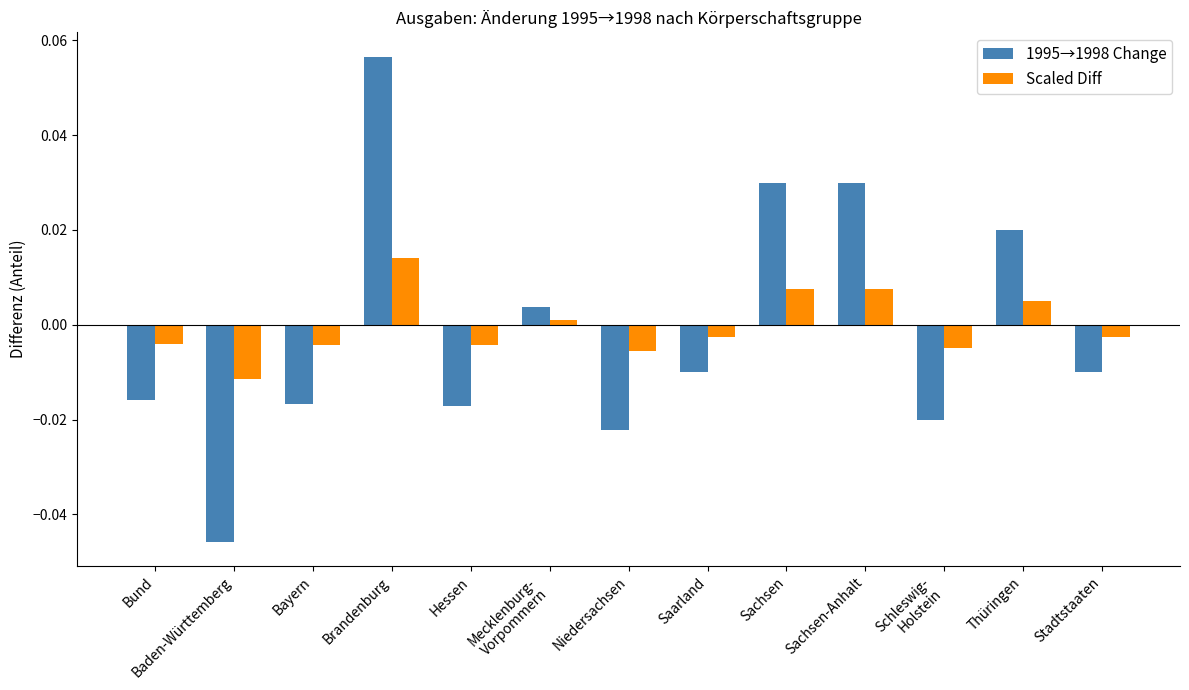

Is the value of 1995→1998 Change at Stadtstaaten greater than the value of Scaled Diff at Brandenburg?

No